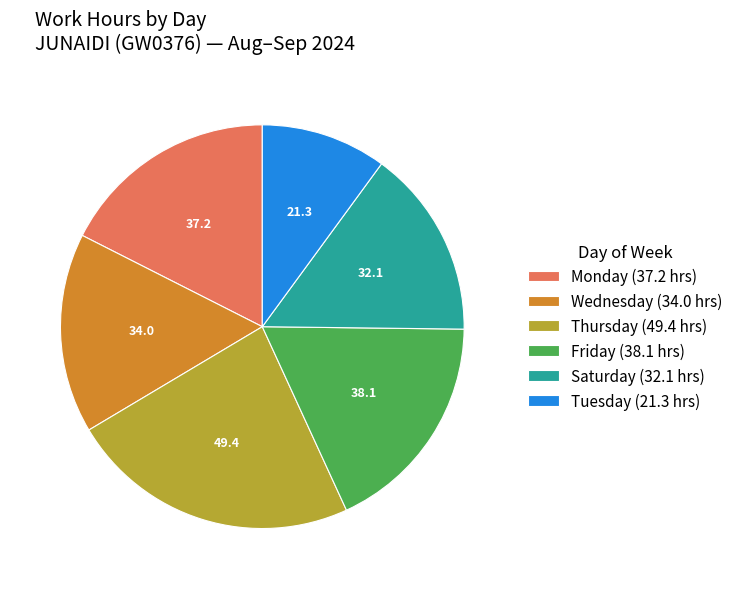

Which slice is the smallest?

Tuesday (21.3 hrs)